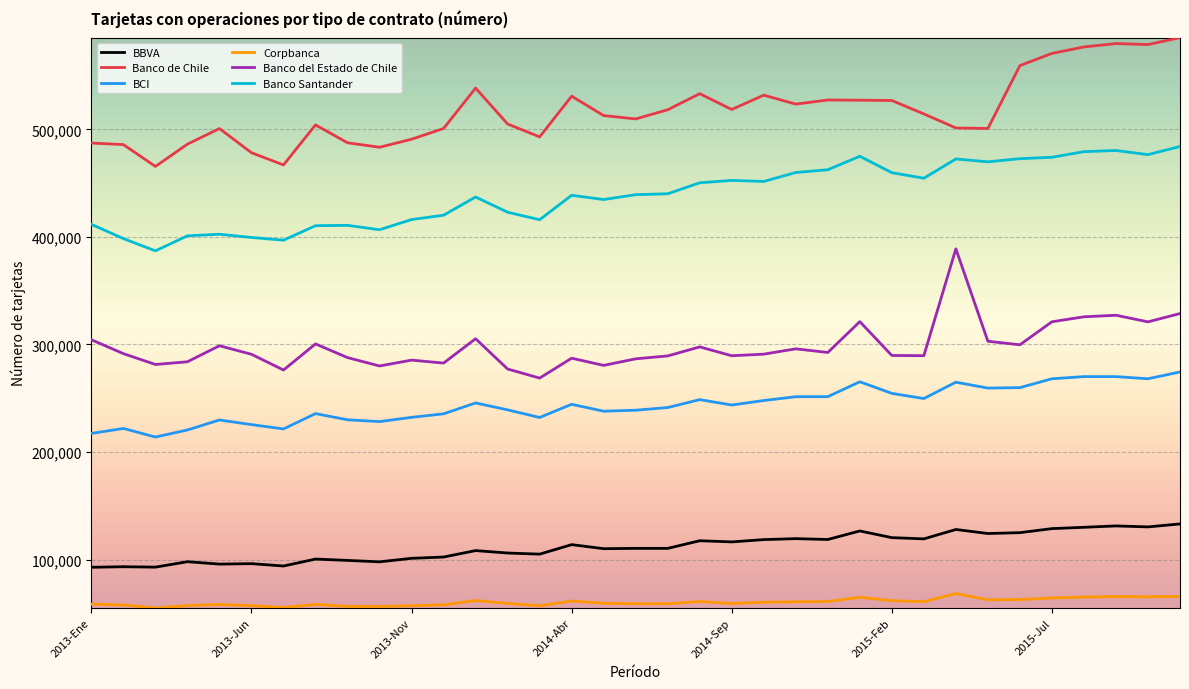

What is the highest value of the Corpbanca series?

68332